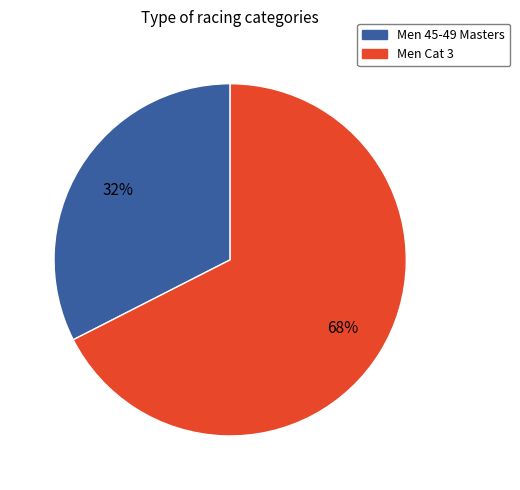

Is there a majority slice in this chart?

Yes